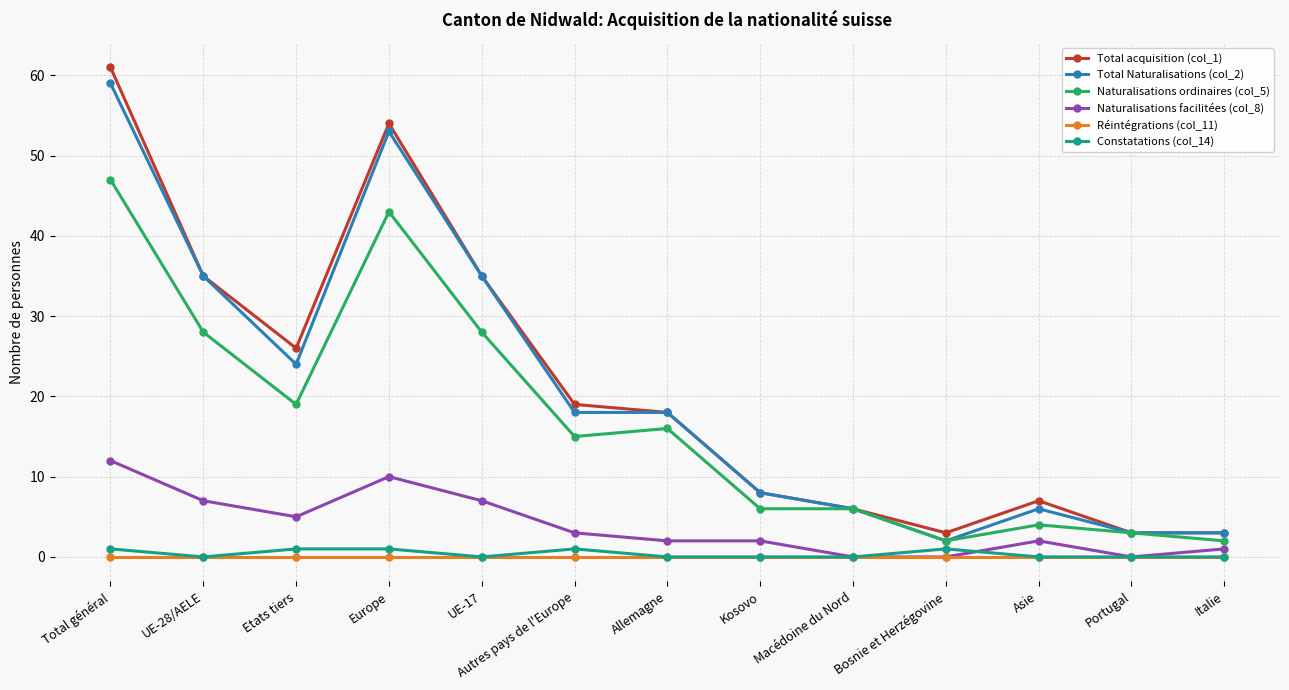

What is the lowest value of the Naturalisations ordinaires (col_5) series?

2